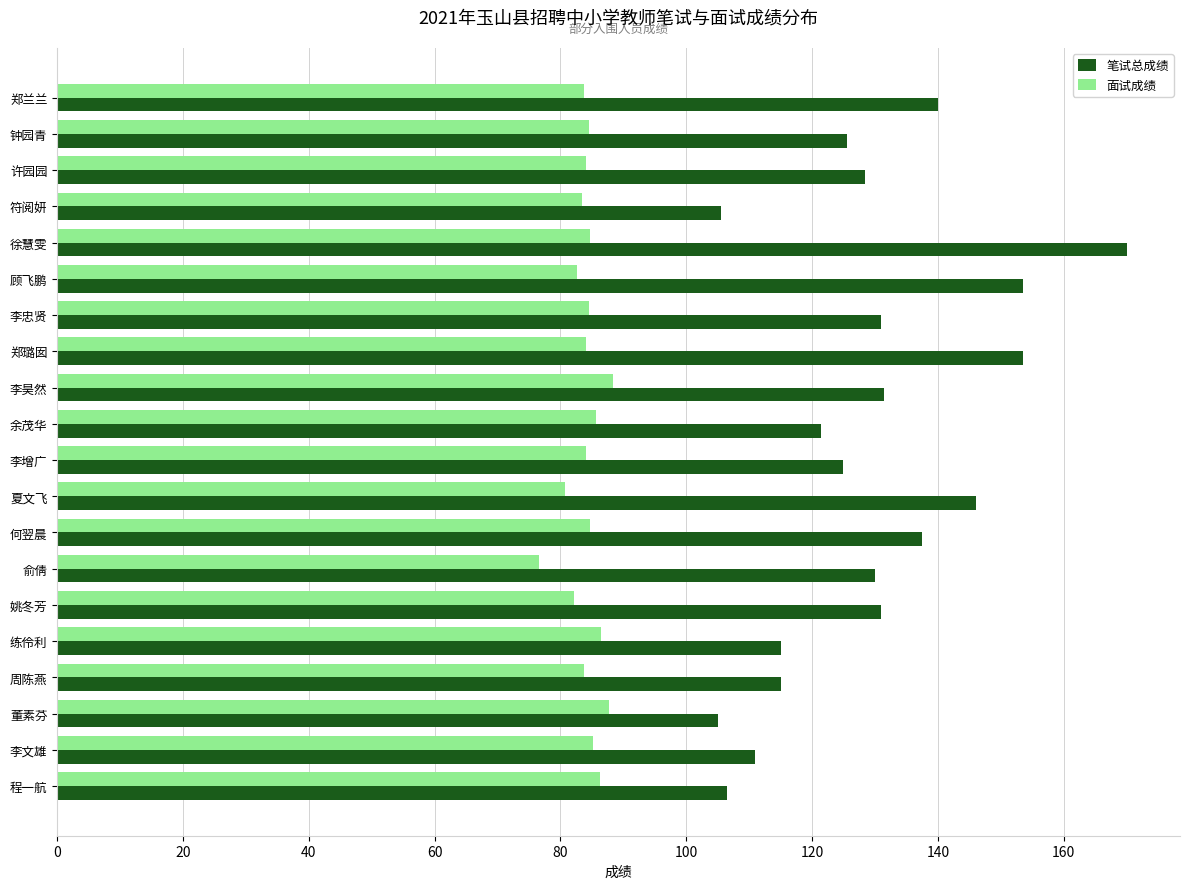

What is the minimum value shown in the chart?

76.7